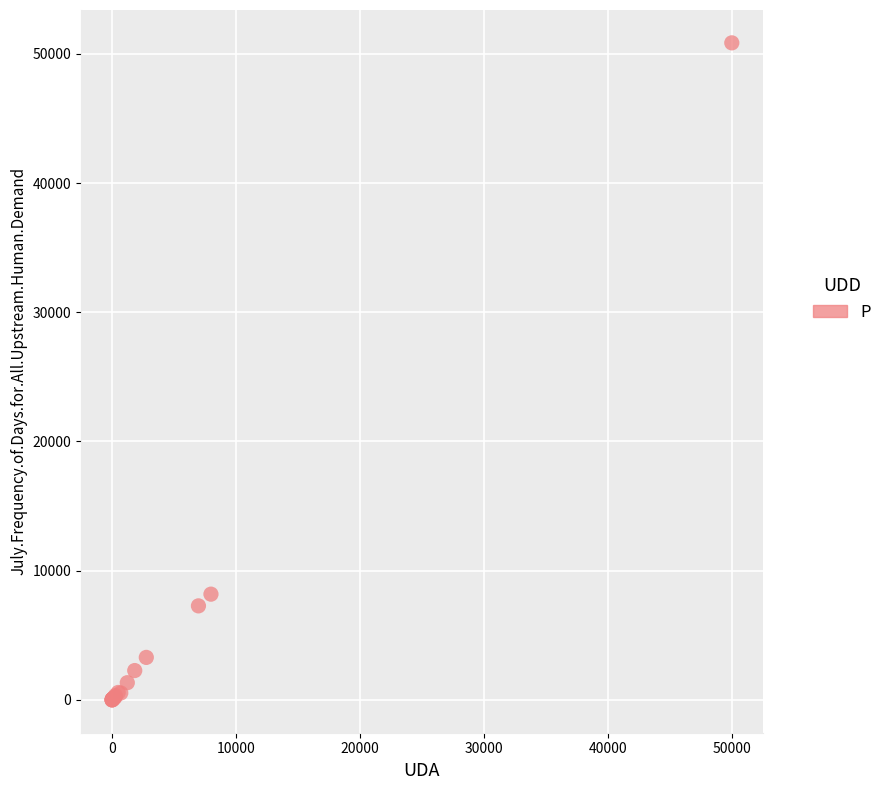

What Y value in the scatter plot is closest to 25426?

8183.4